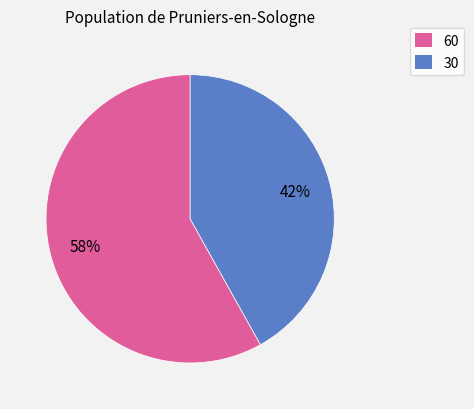

Between 60 and 30, which is larger?

60